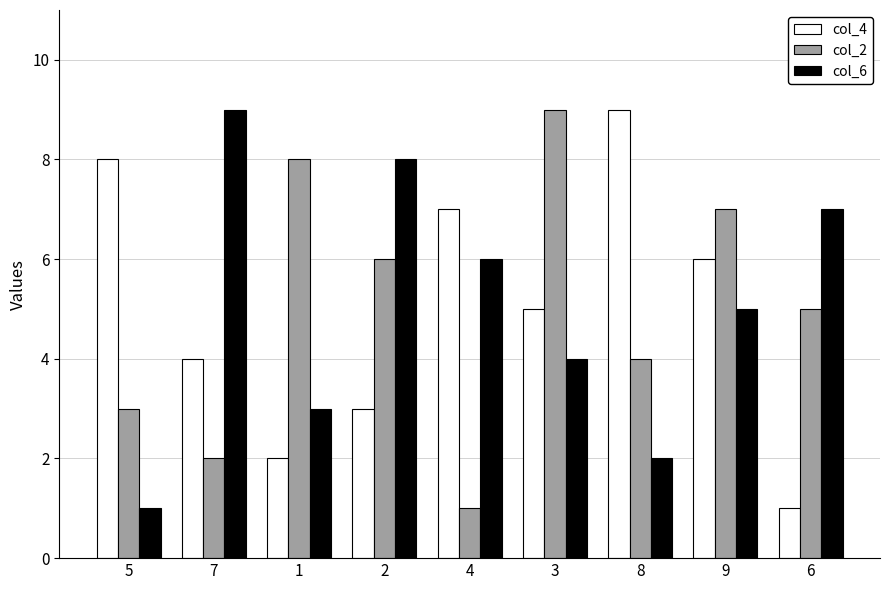

Between 4 and 9, which series saw the biggest shift?

col_2